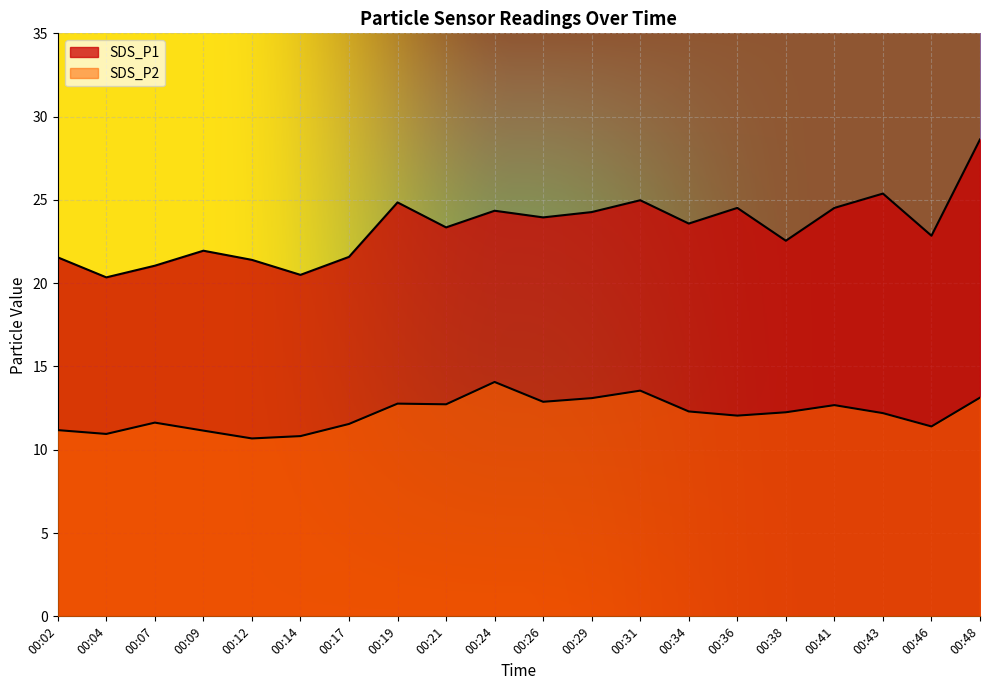

How many distinct data groups are displayed?

2